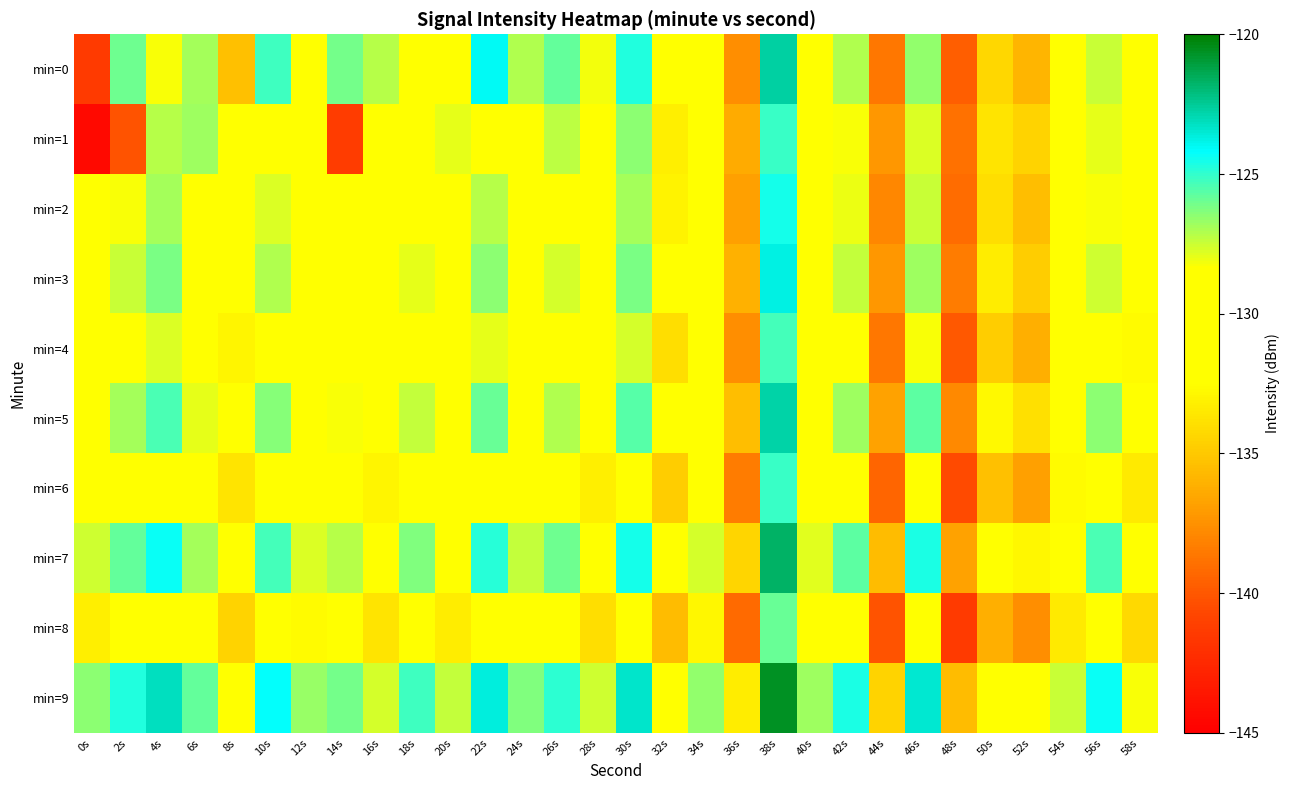

At which category is the sum across all series the highest?

38s